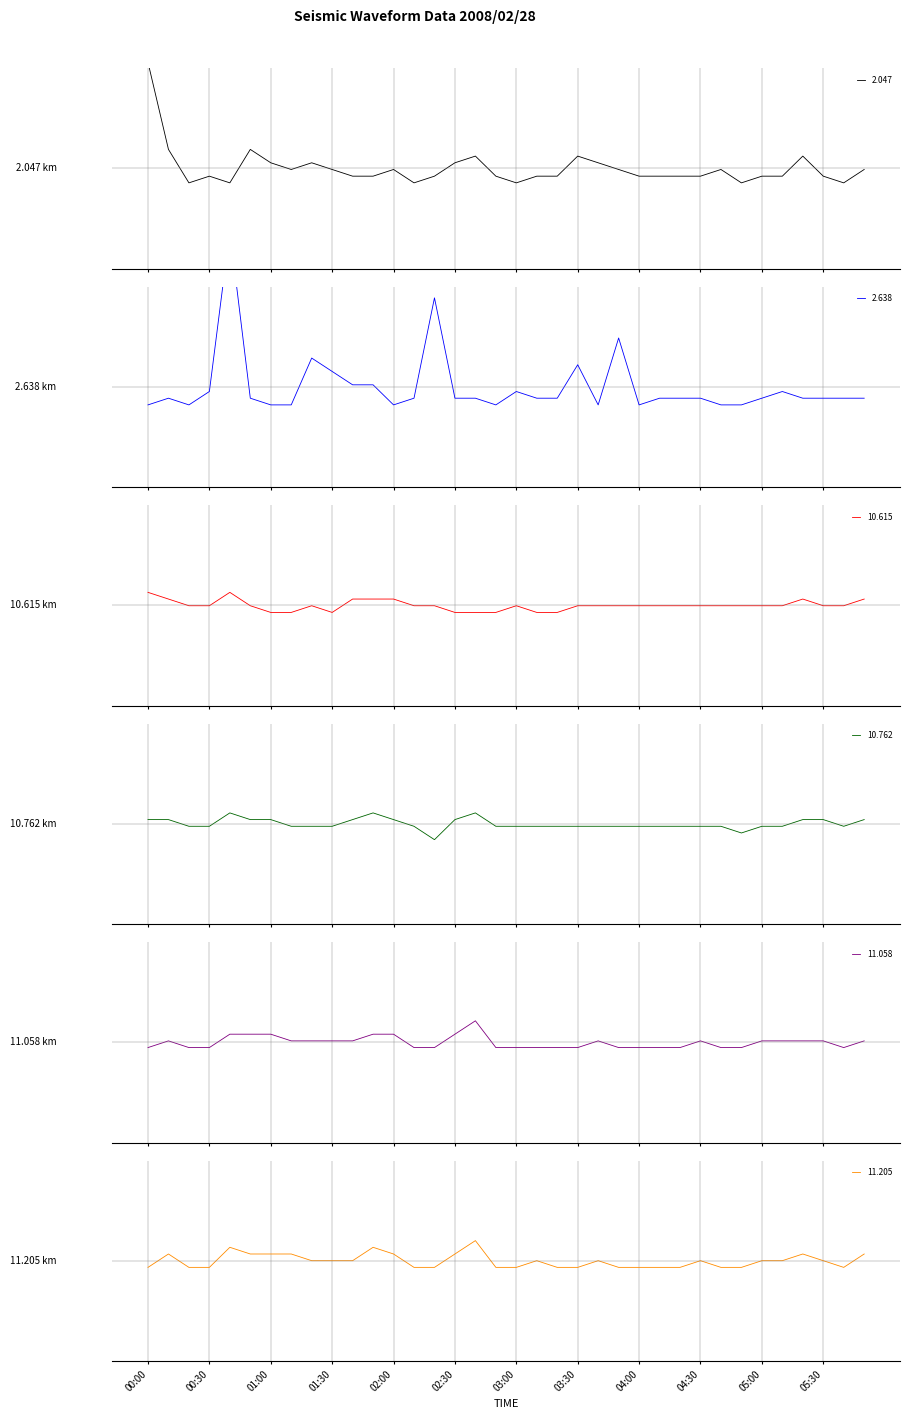

What are all the series names shown in the legend?

2.047, 2.638, 10.615, 10.762, 11.058, 11.205